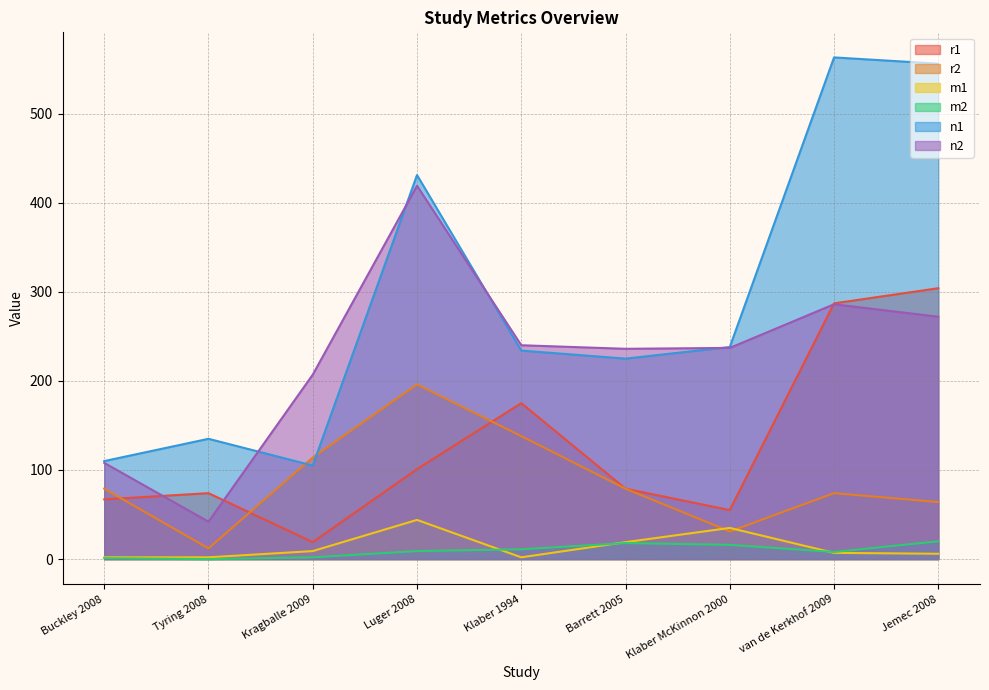

Where is the first local minimum for m1?

Klaber 1994